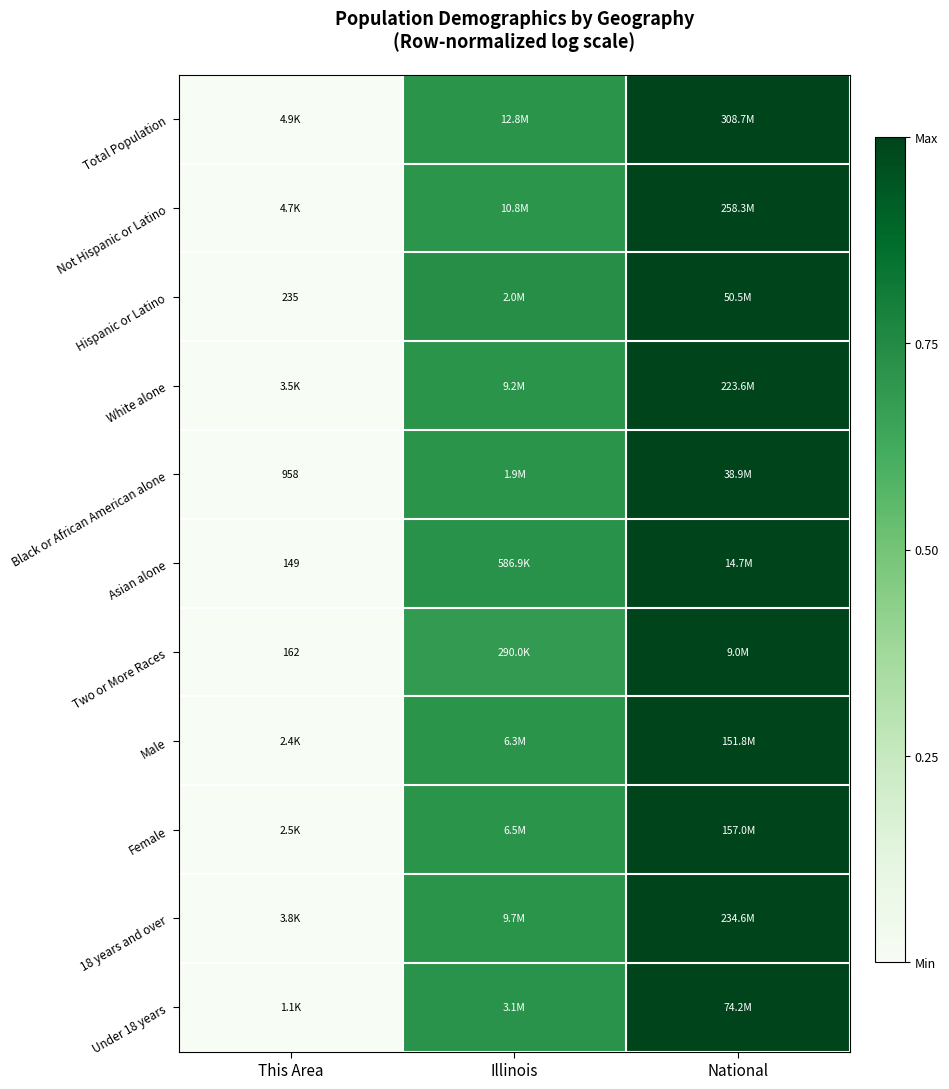

Rank the categories by Total Population value from highest to lowest.

National, Illinois, This Area